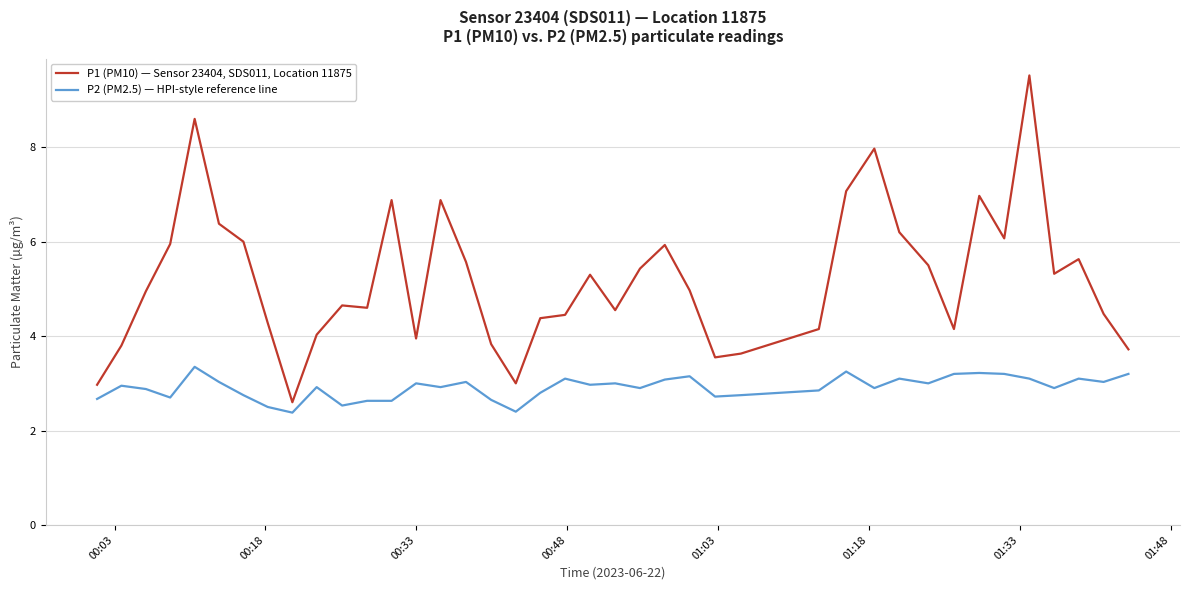

Which series has the largest range (max minus min)?

P1 (PM10) — Sensor 23404, SDS011, Location 11875